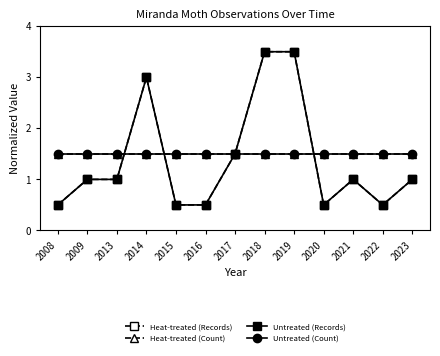

Which series has the largest total across all categories?

Heat-treated (Count)